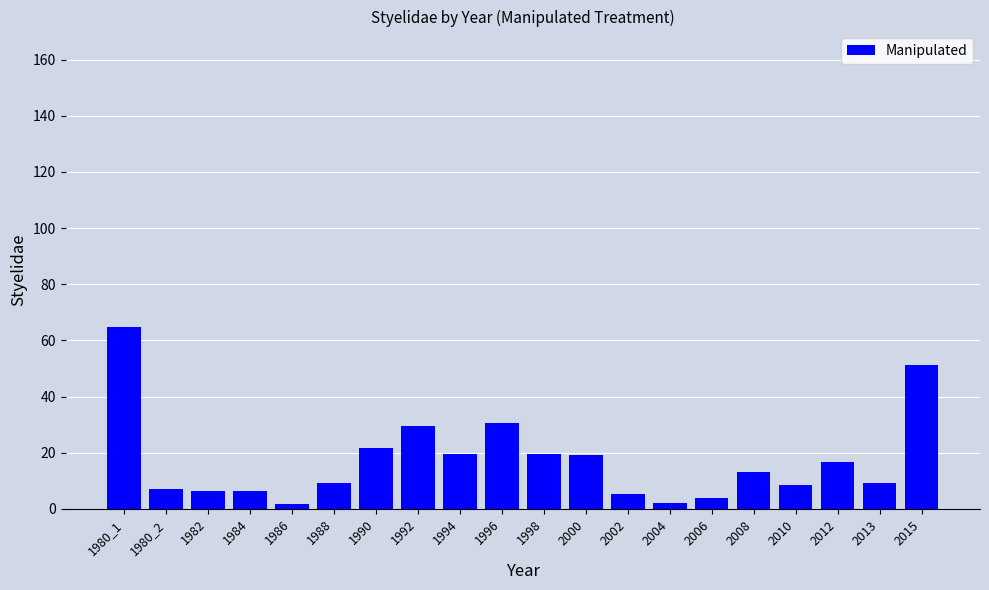

What is the value of the 20th bar from the left?

51.4